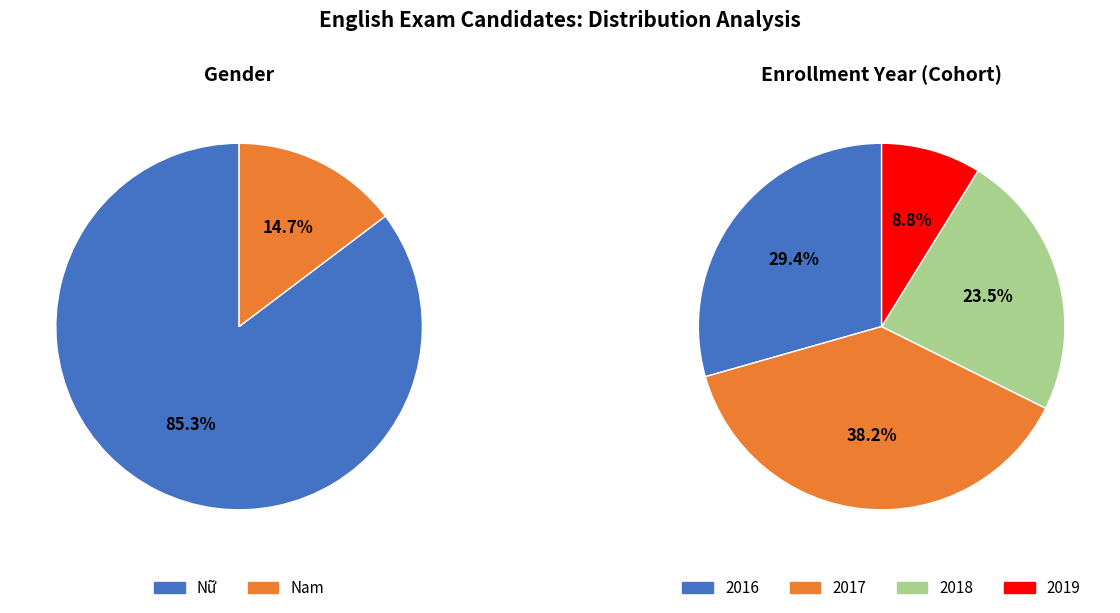

Which category has the smallest portion of the pie?

Nam